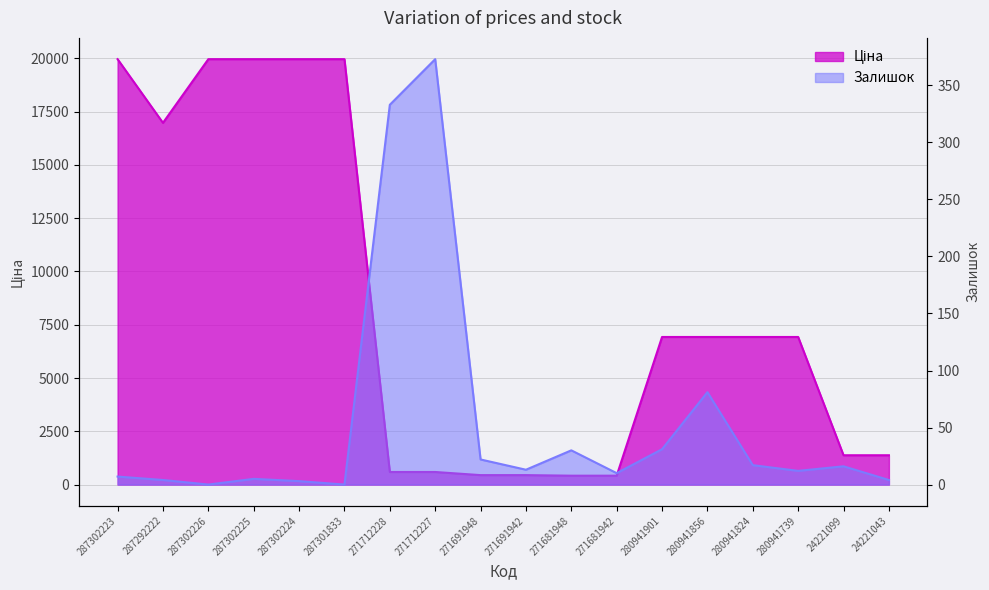

Which series has the largest total across all categories?

Ціна